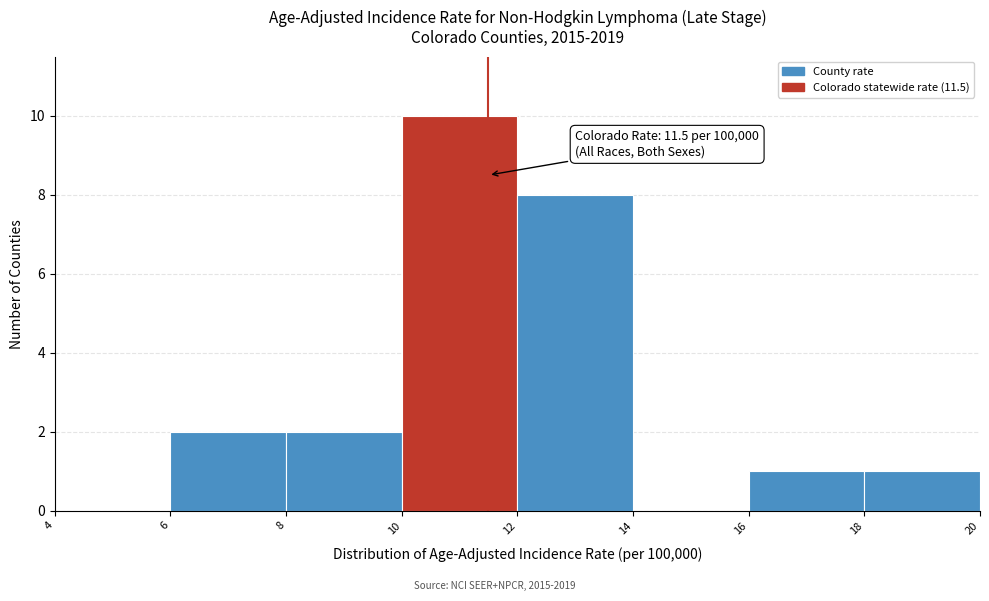

Over which range of the x-axis is the bar tallest?

10 to 12